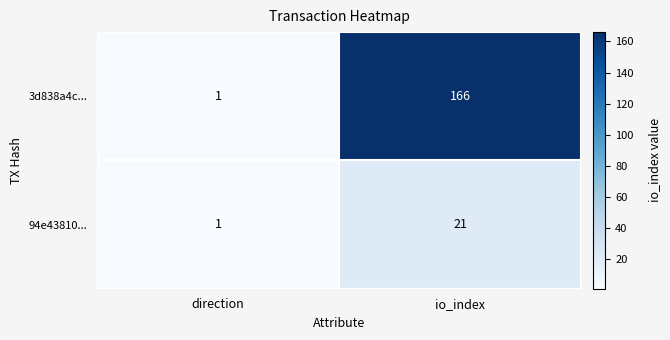

What is the average value of the 94e43810... series?

11